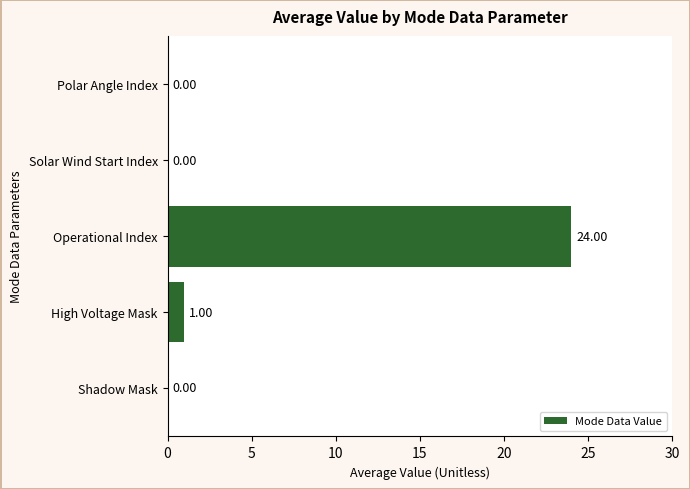

What is the maximum value shown in the chart?

24